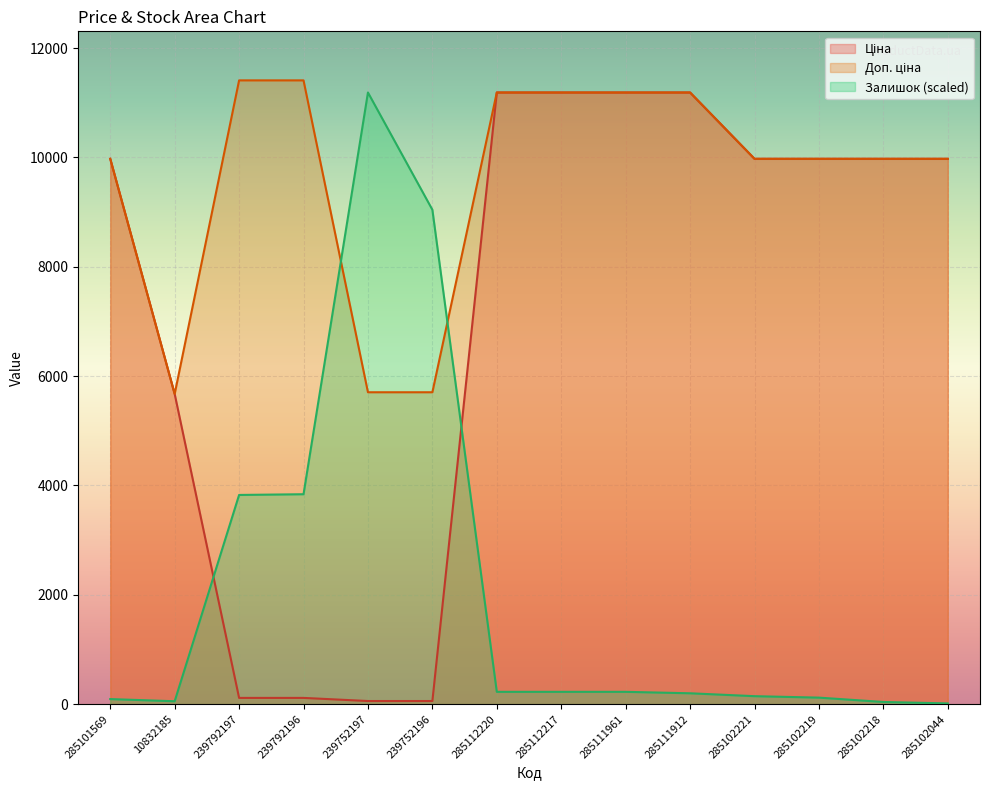

What is the label of the 2nd point from the left?

10832185